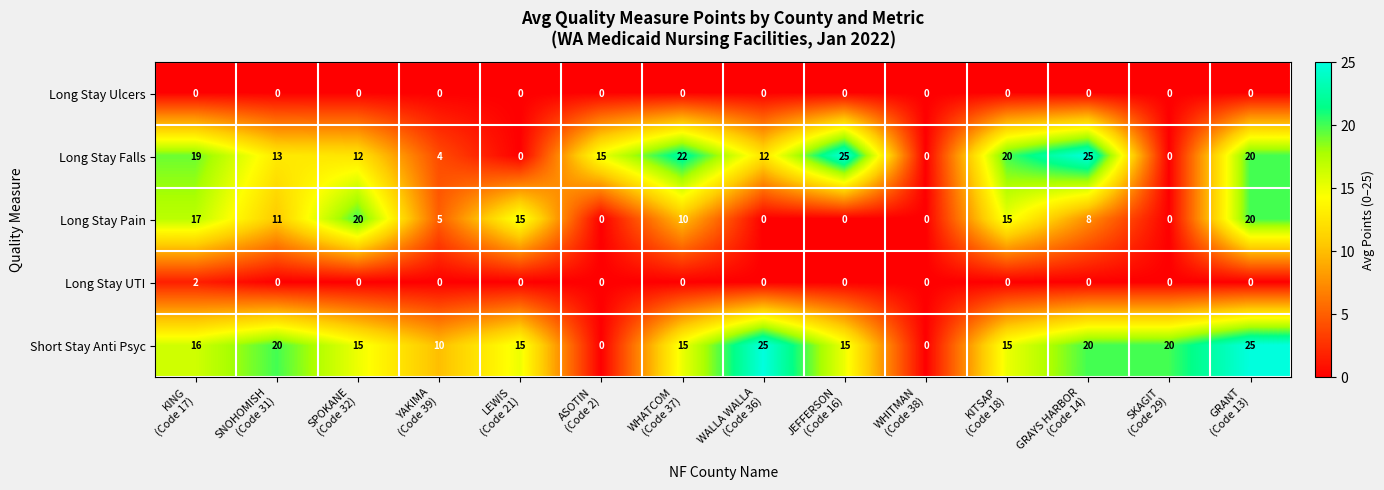

What is the average value of the Long Stay Pain series?

9